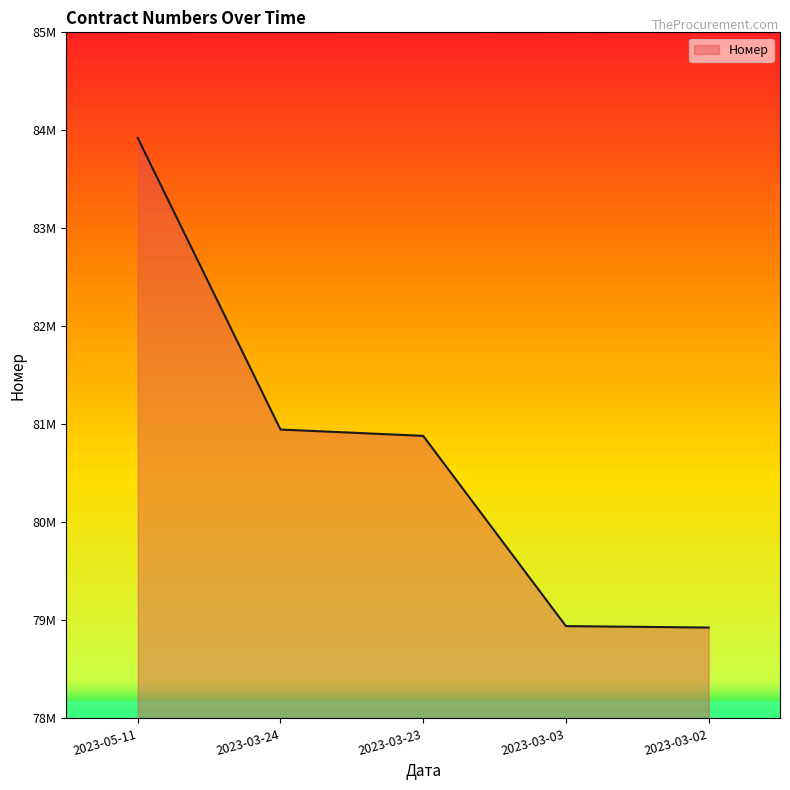

Is this an area chart (filled region under the line)?

Yes